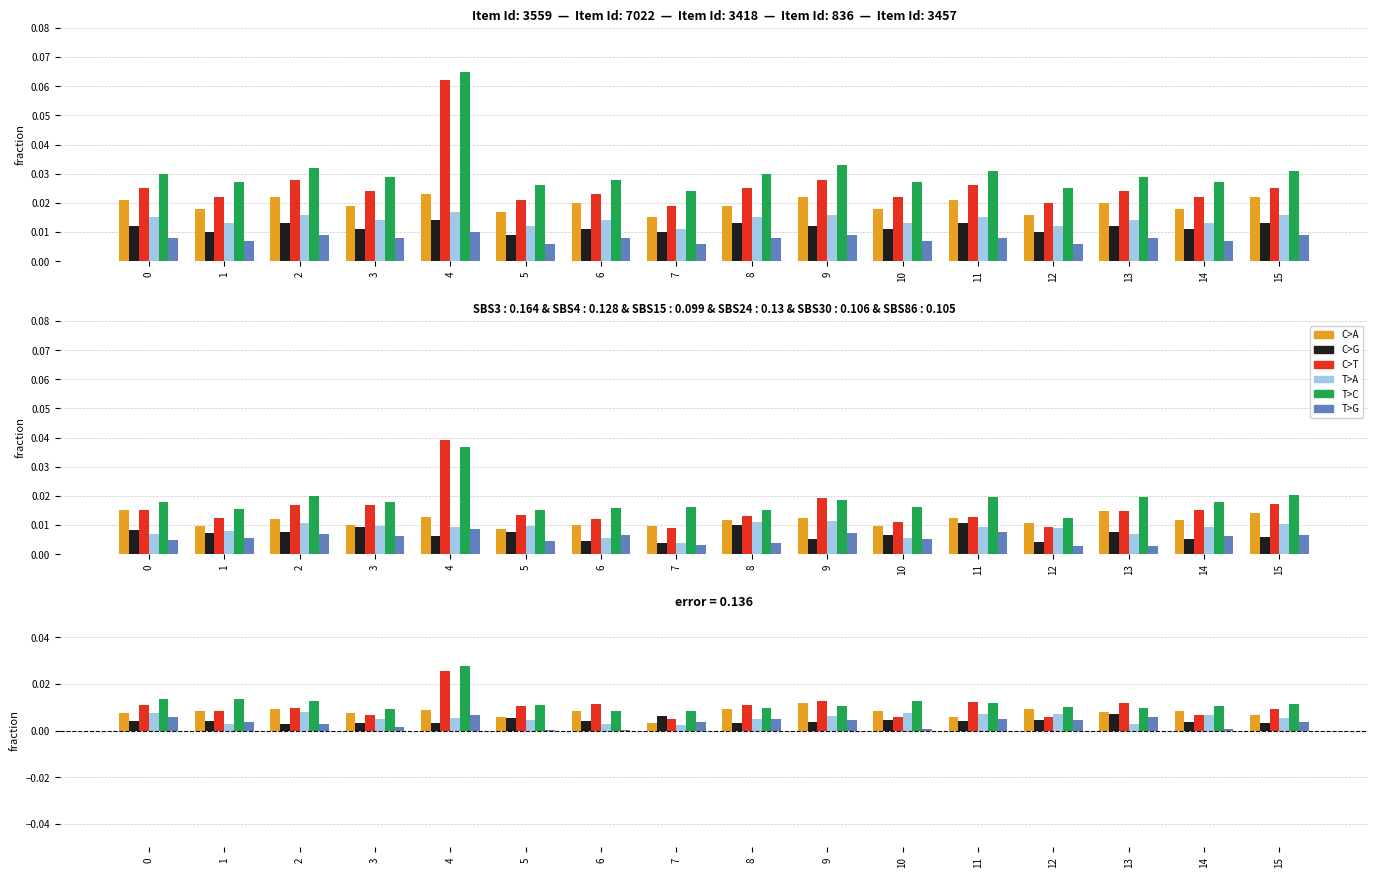

At which category does the chart reach its minimum across all series?

5